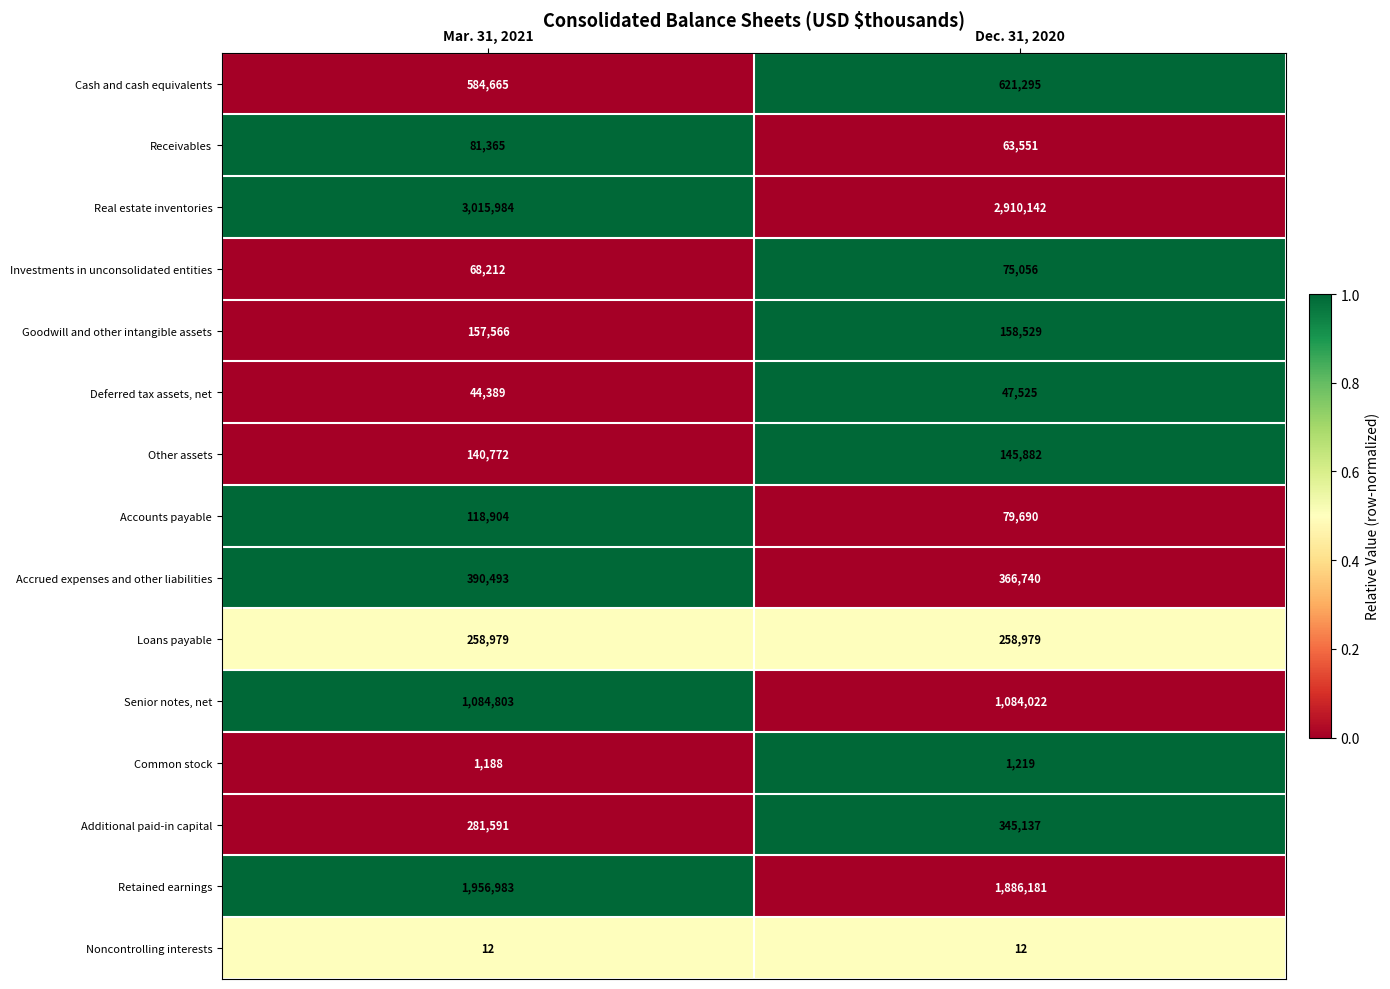

How many distinct data groups are displayed?

15